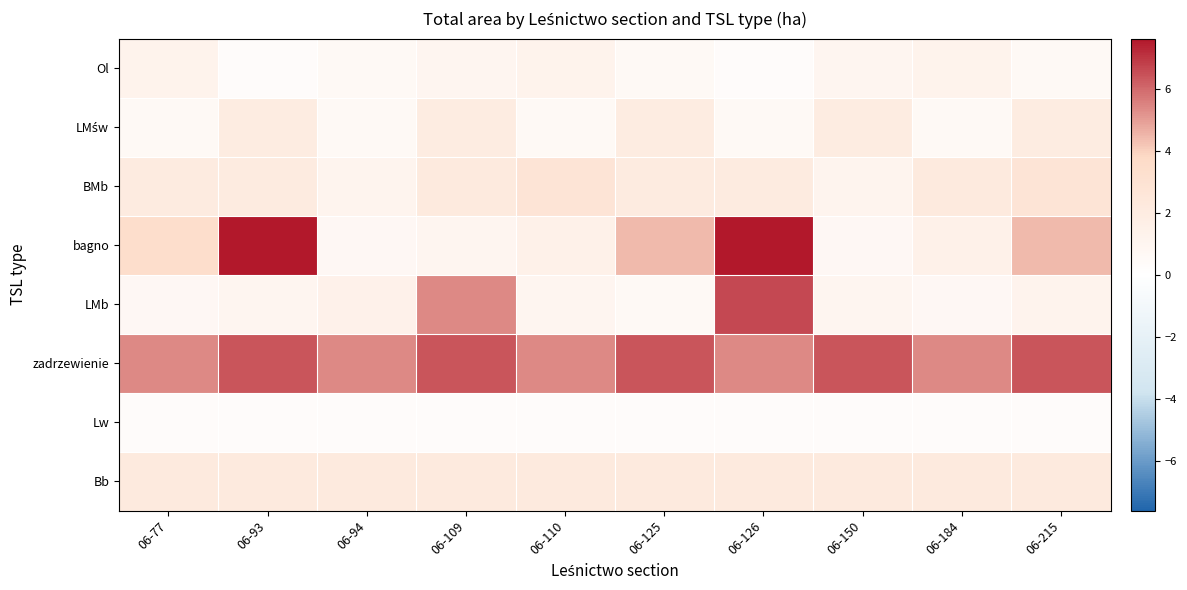

What is the maximum value shown in the chart?

7.6